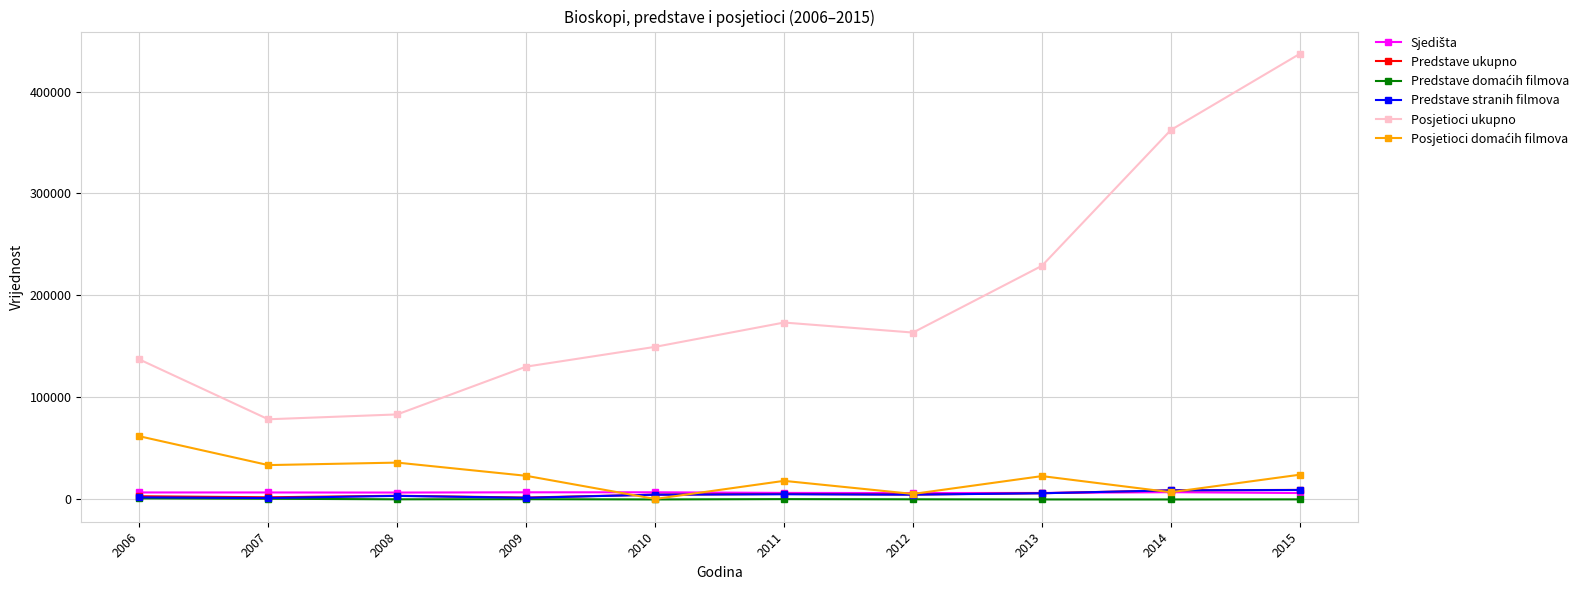

What is the highest value of the Predstave stranih filmova series?

9283